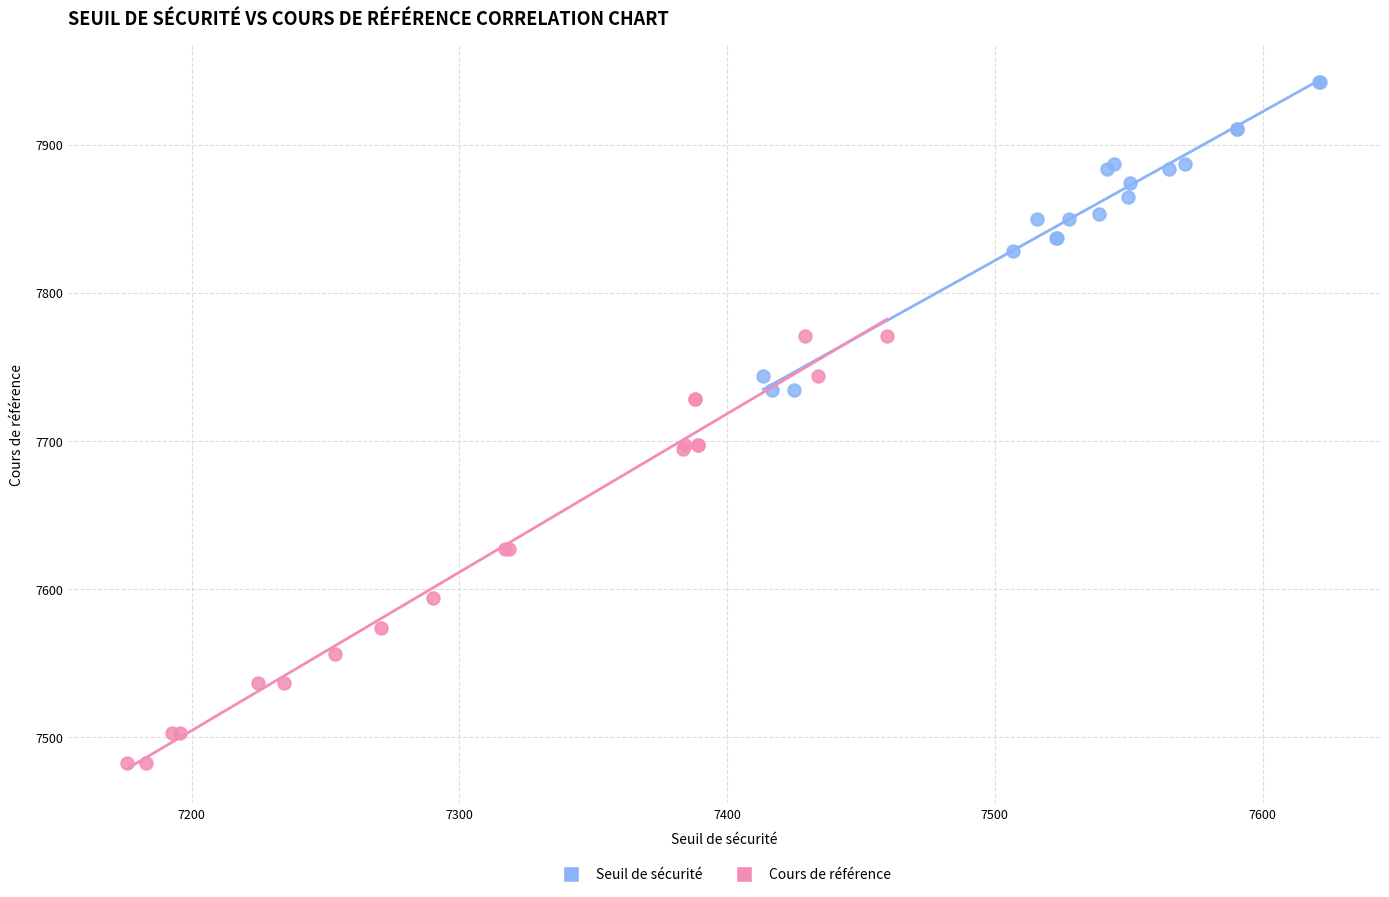

Which series reaches the maximum Y coordinate?

Seuil de sécurité